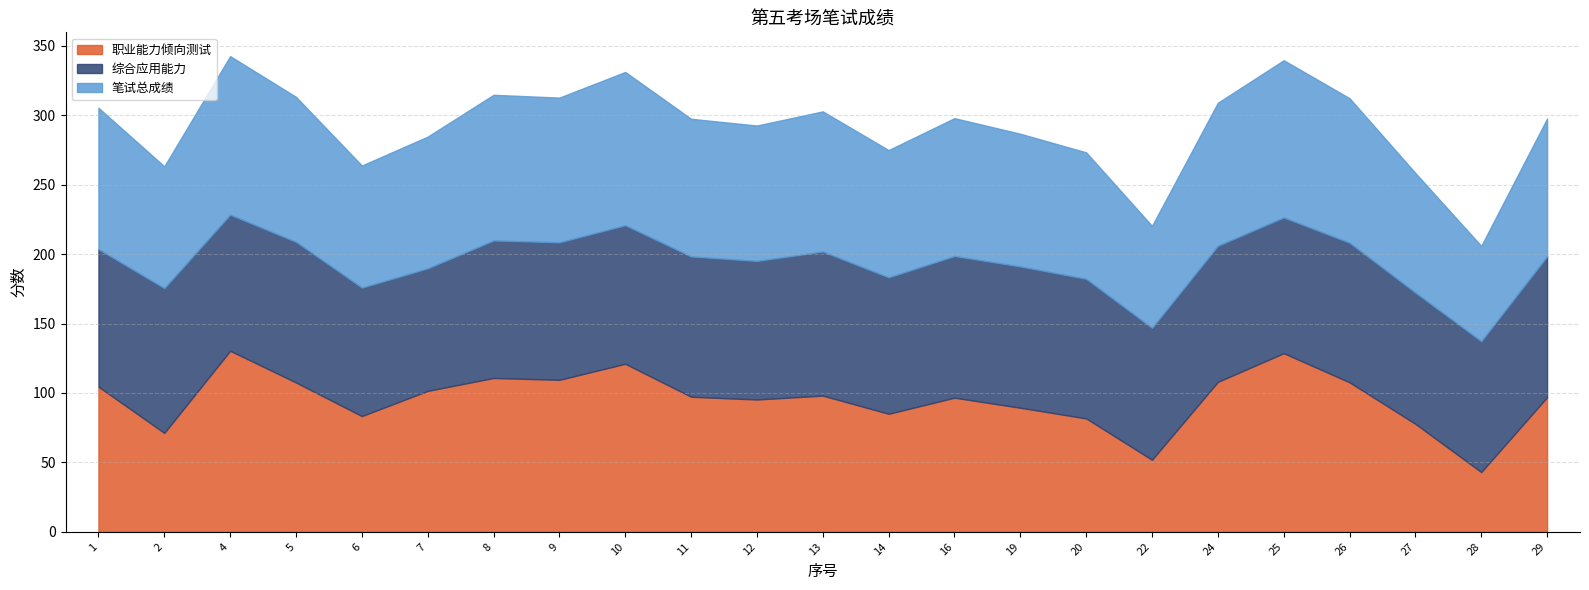

True or false: 职业能力倾向测试 has more than 1 points higher than both neighbors.

True